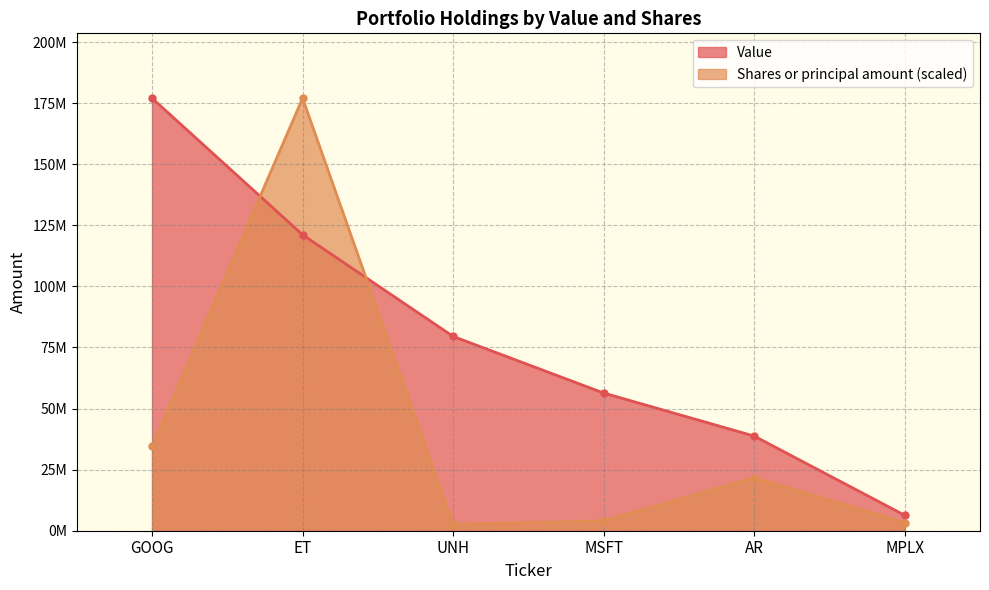

What is the maximum value for Shares or principal amount?

177016350.0